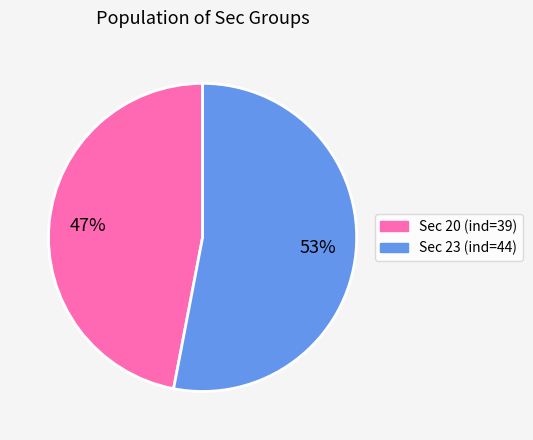

Does any single category account for the majority?

Yes